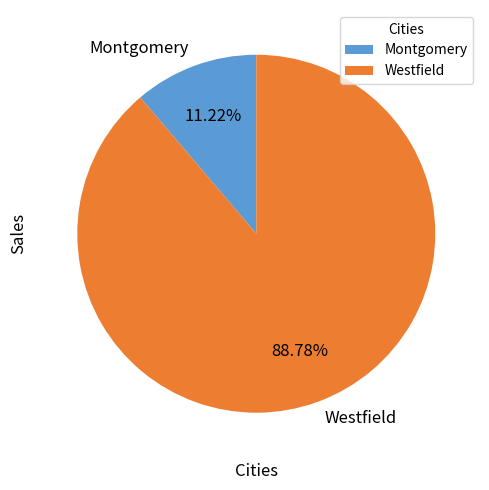

Which category has the smallest portion of the pie?

Montgomery